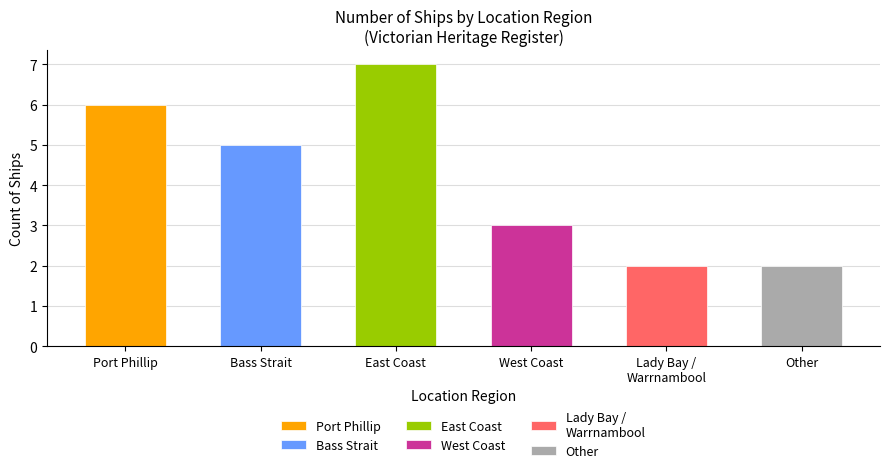

Which category has the highest value across all series?

East Coast